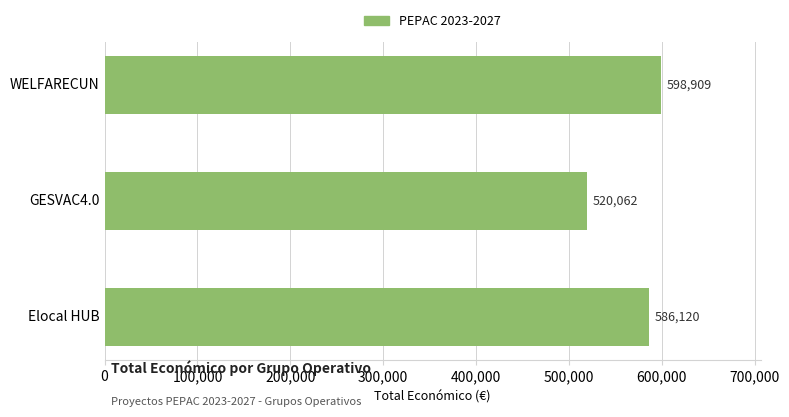

Count the values in the range 520062 to 598909.

3